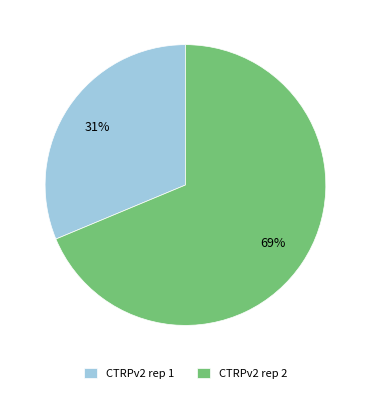

What is the largest slice in the pie chart?

CTRPv2 rep 2